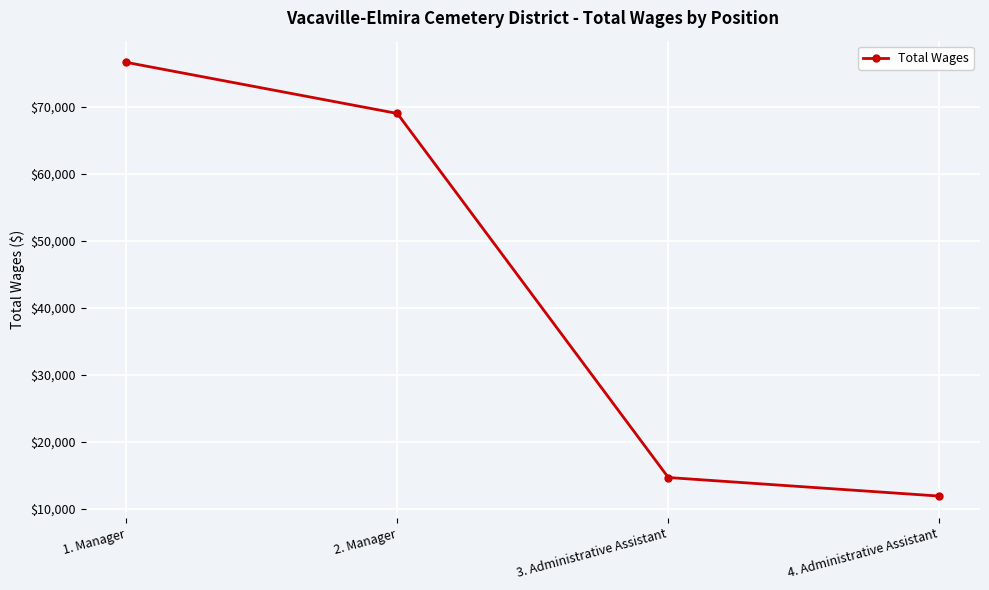

Which label corresponds to the largest value in the chart?

1. Manager